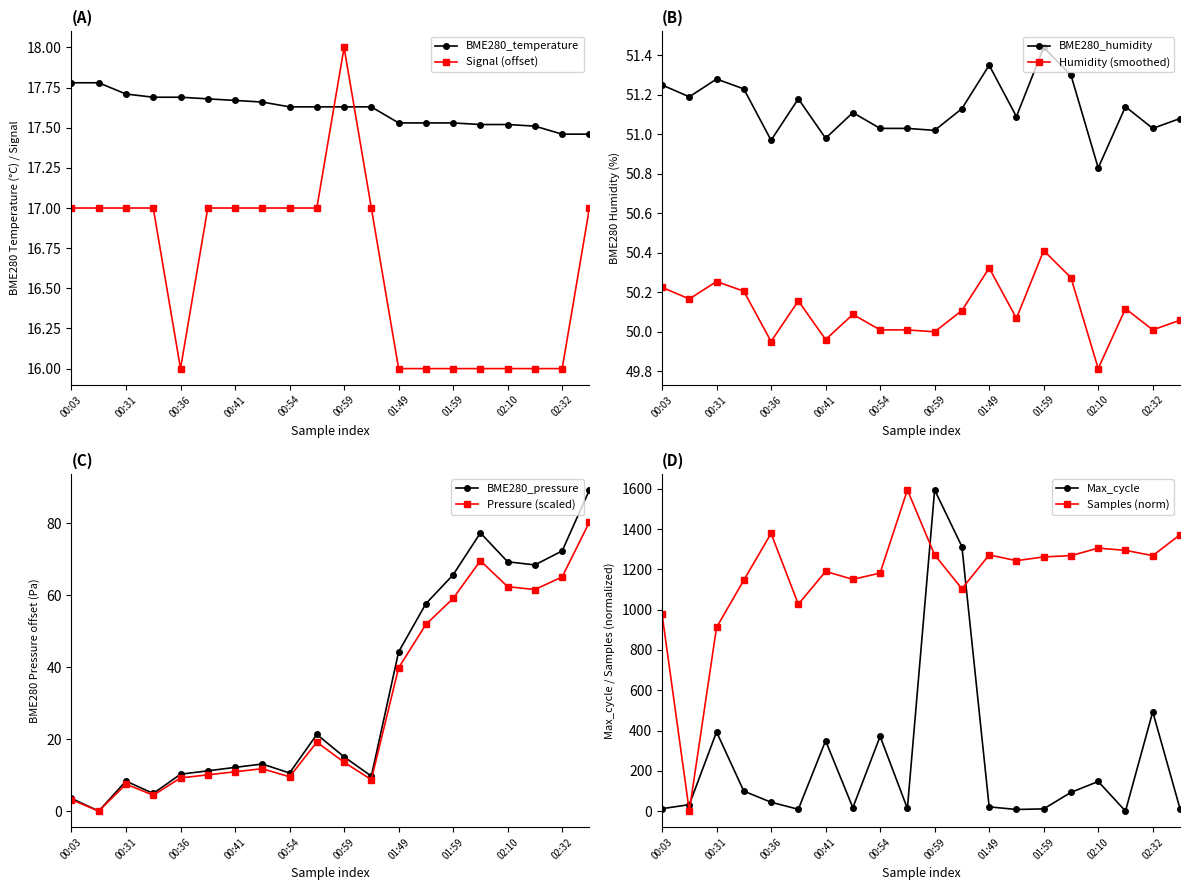

What is the label of the 2nd point from the left?

00:09